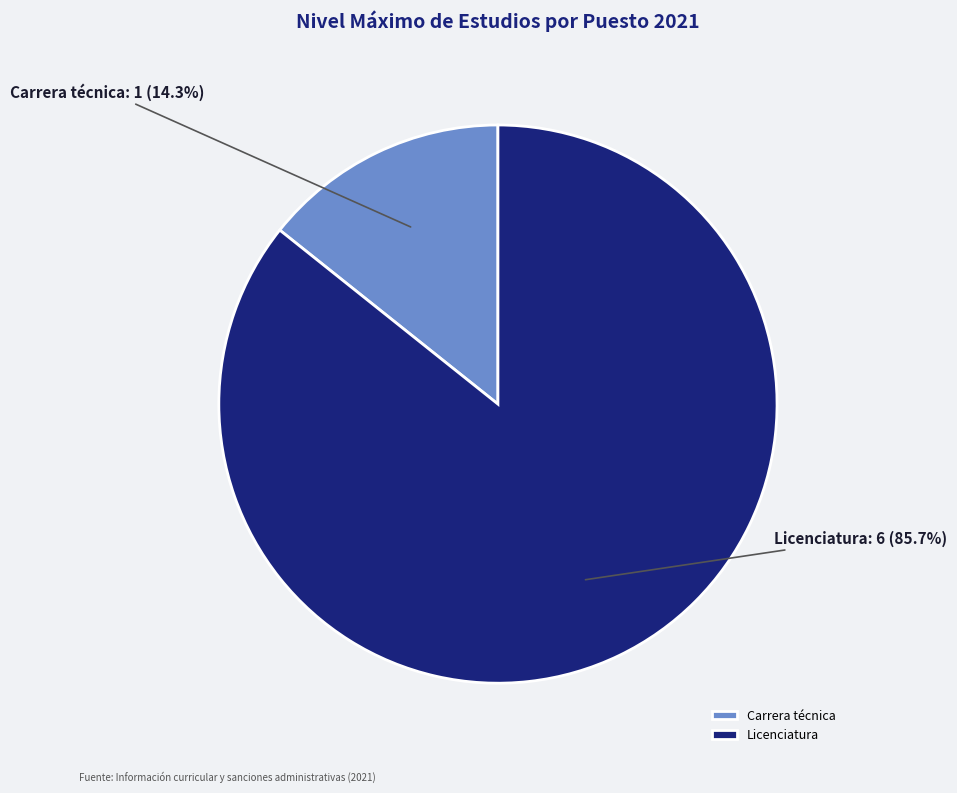

Does Licenciatura account for over 50% of the chart?

Yes